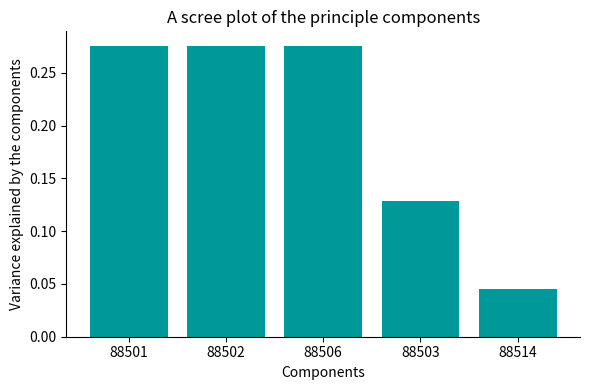

What position from the right is 88501?

5